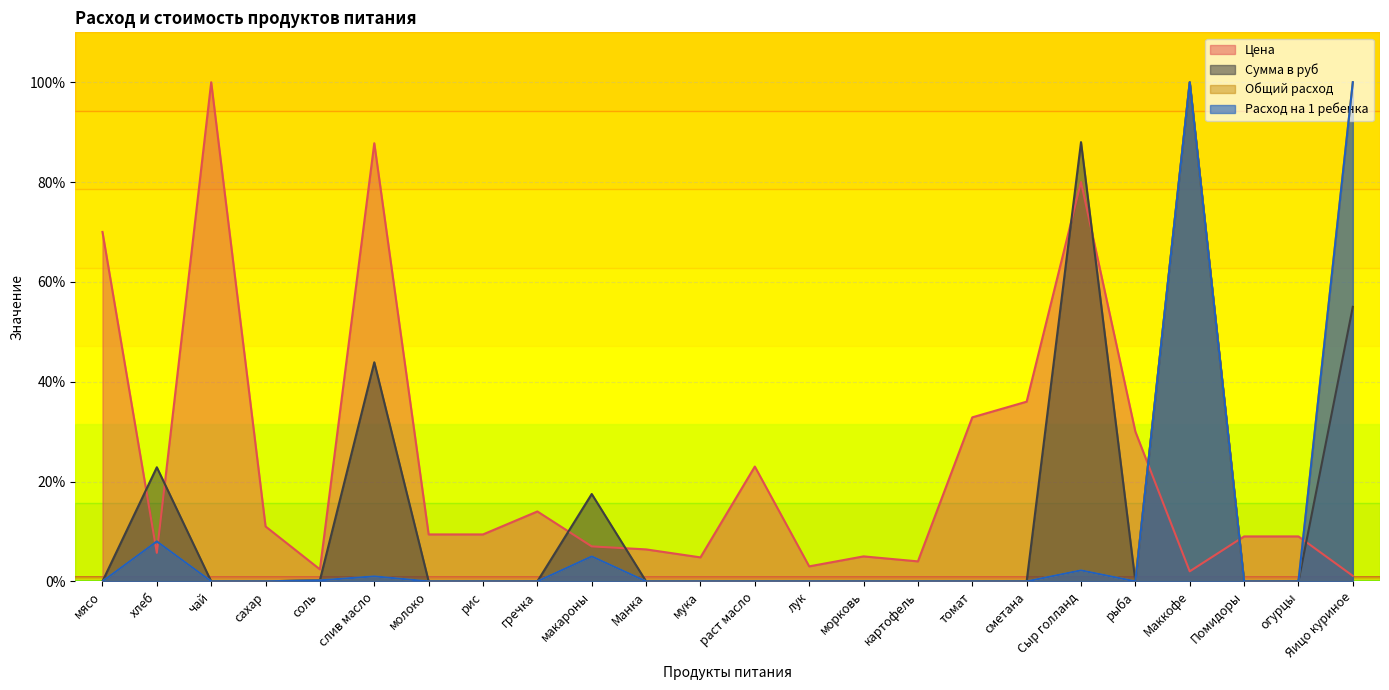

How many lines are shown in the chart?

4